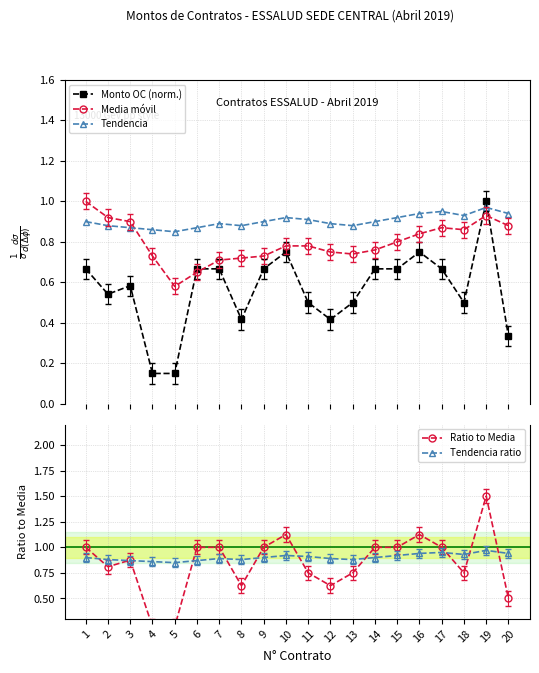

What is the lowest value of the Ratio to Media series?

0.2